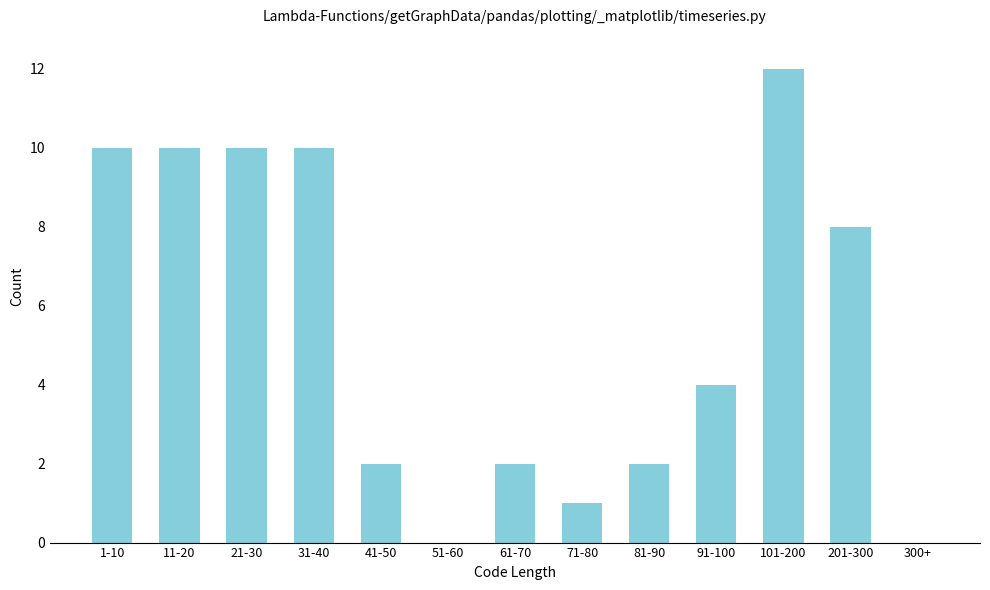

Reading left to right, extract all data points from this chart.

1-10=10	11-20=10	21-30=10	31-40=10	41-50=2	51-60=0	61-70=2	71-80=1	81-90=2	91-100=4	101-200=12	201-300=8	300+=0